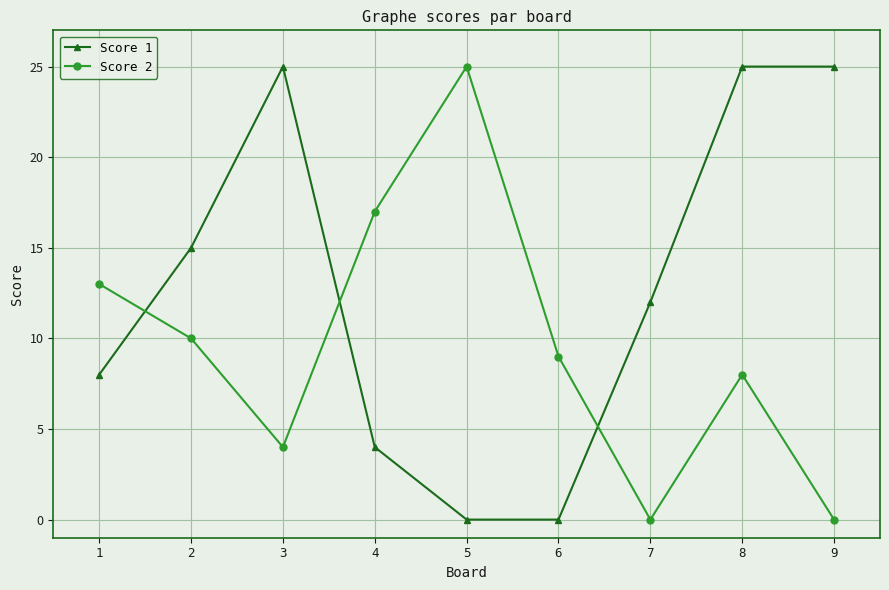

The value of Score 1 at 5 is 0. True or false?

True